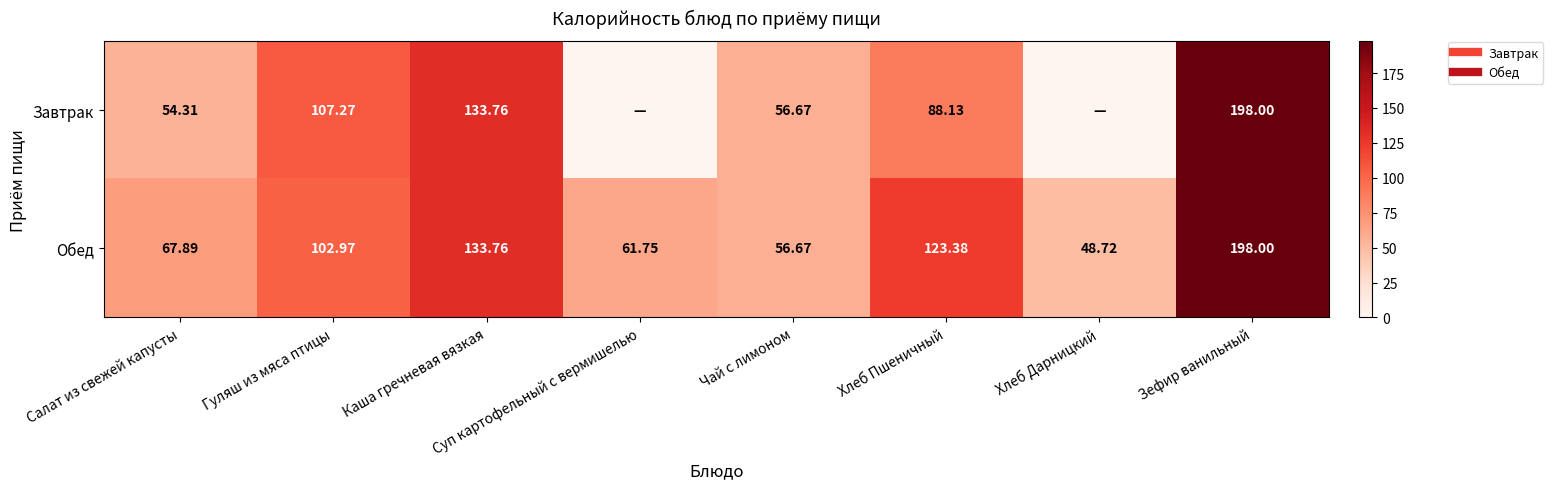

How many distinct data groups are displayed?

2